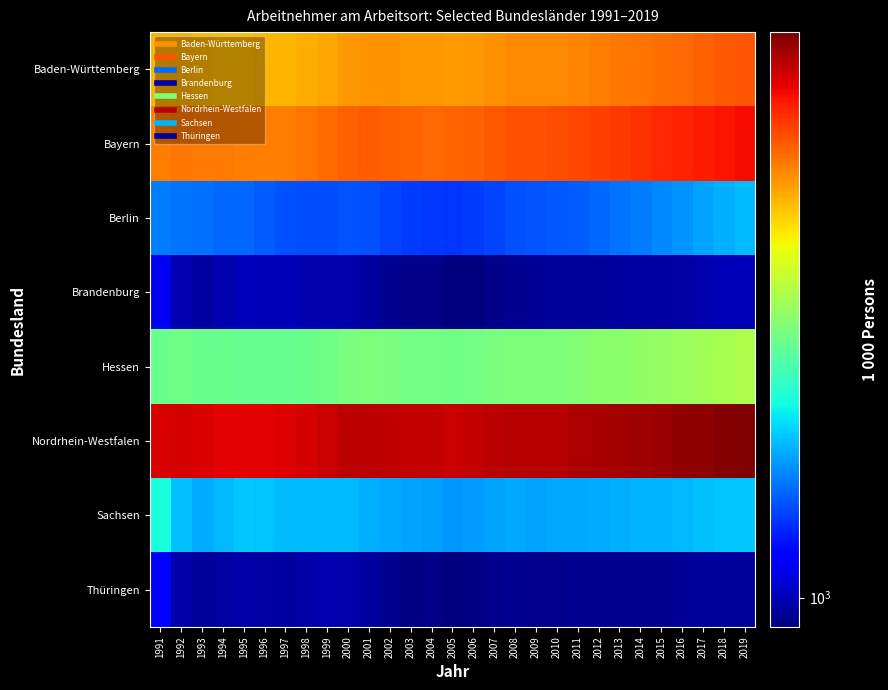

What is the difference between the highest and lowest values at 1998?

6461.0